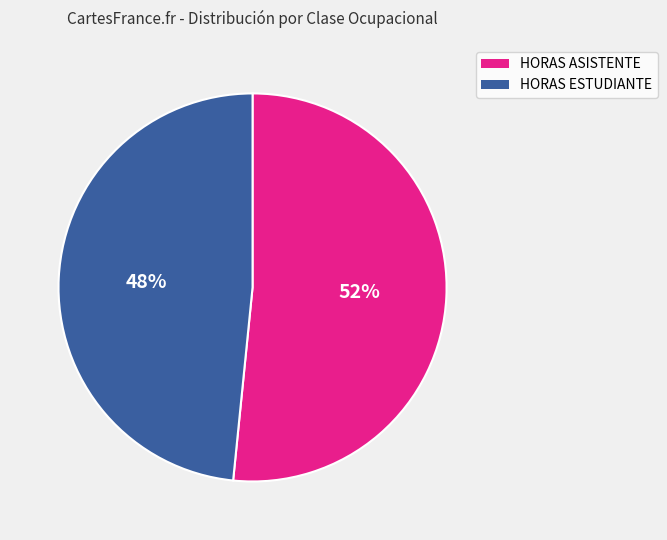

Does any single category account for the majority?

Yes